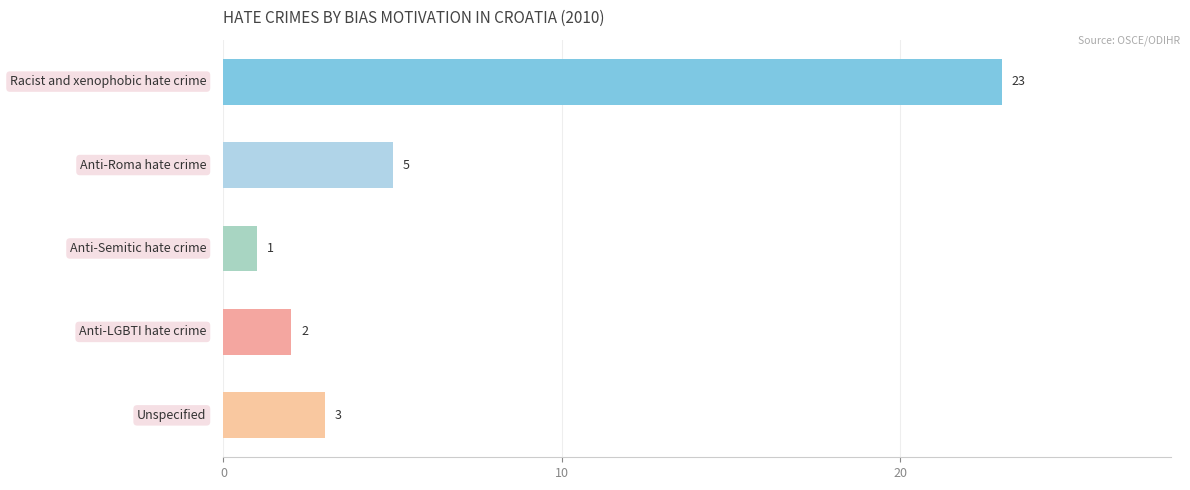

What is the greatest value displayed?

23